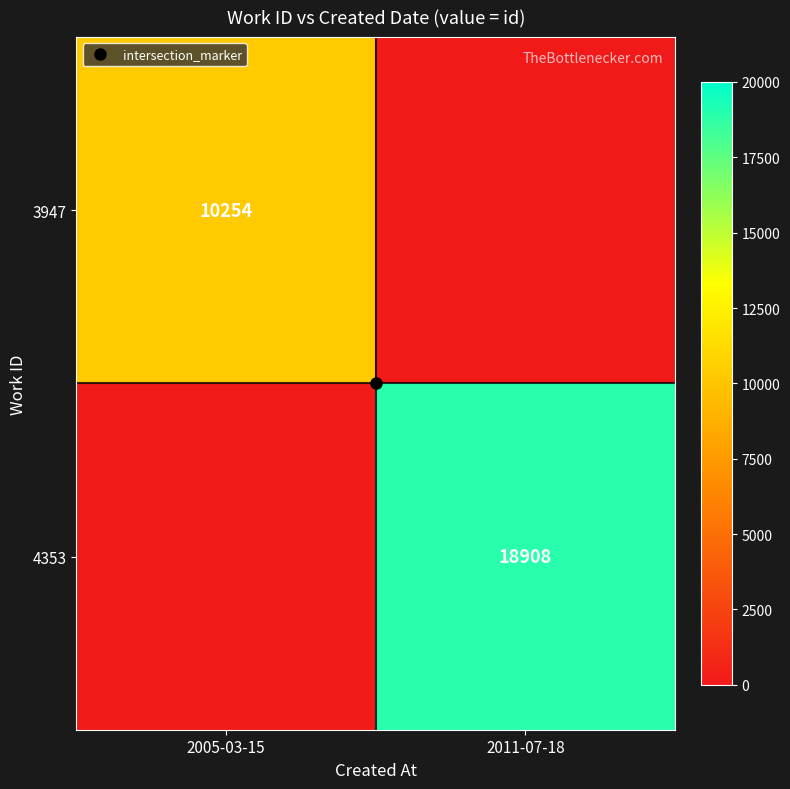

The 4353 series shows 11425 at 2005-03-15. True or false?

False